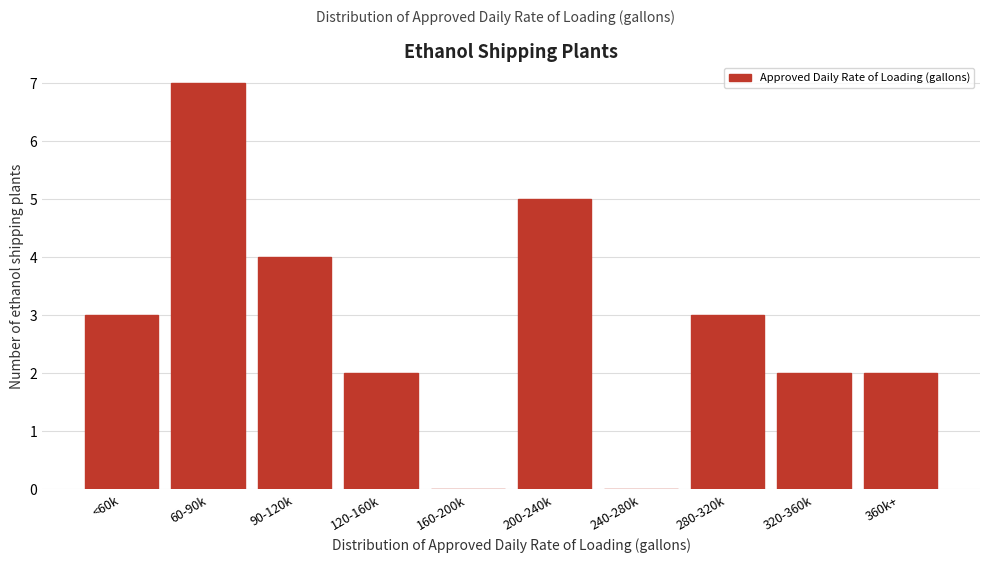

Reading left to right, extract all data points from this chart.

<60k=3	60-90k=7	90-120k=4	120-160k=2	160-200k=0	200-240k=5	240-280k=0	280-320k=3	320-360k=2	360k+=2